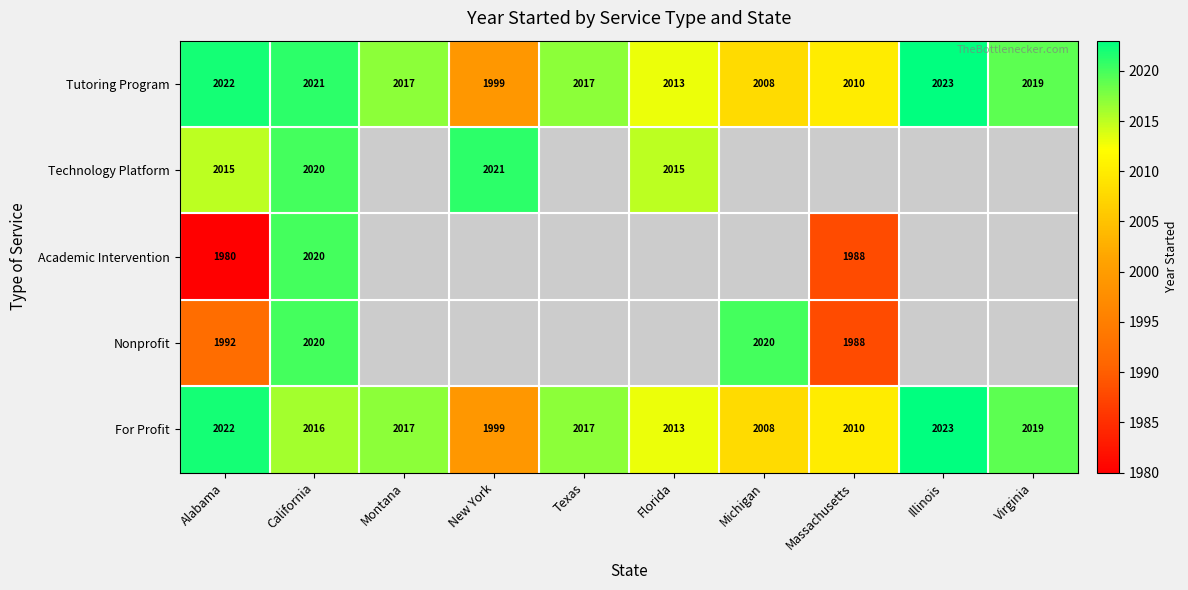

What is the minimum value shown in the chart?

1980.0